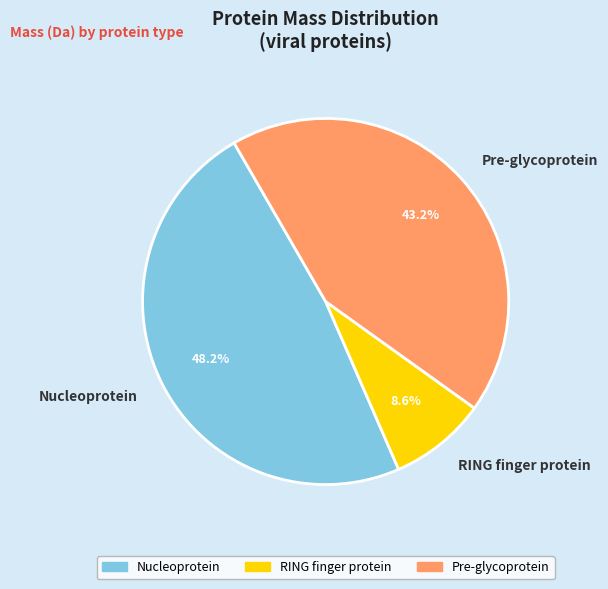

What is the total percentage of RING finger protein and Pre-glycoprotein?

51.8%